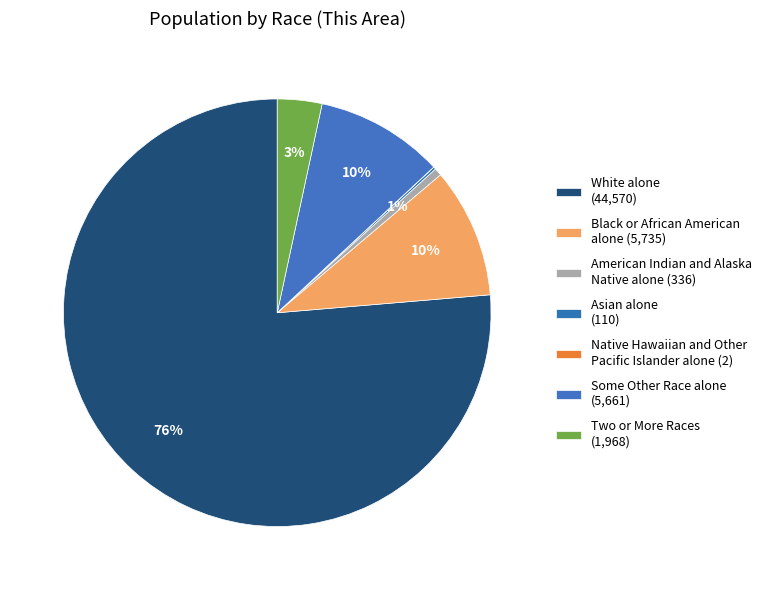

The White alone slice represents 62% of the pie. True or false?

False